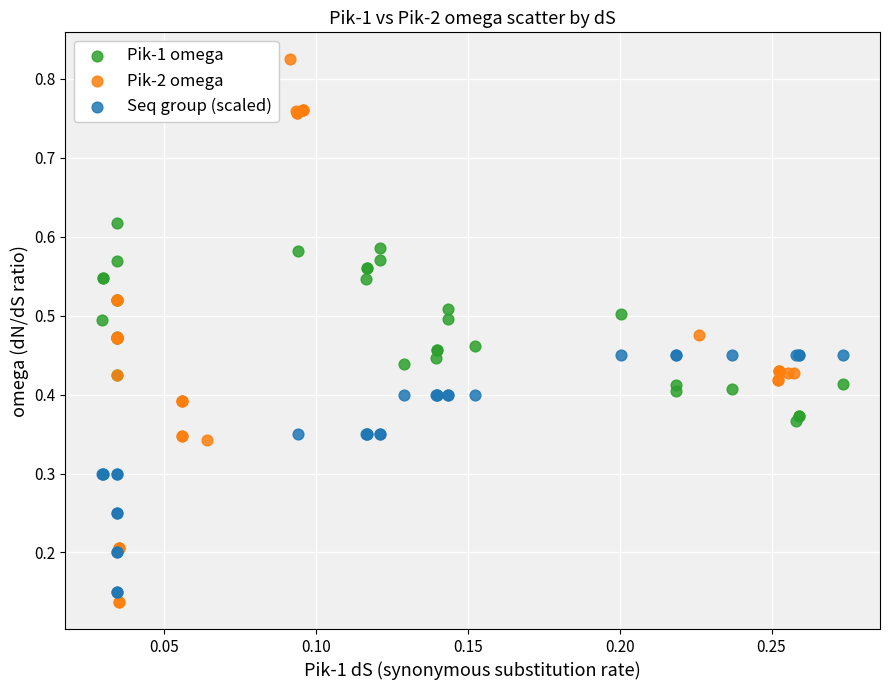

Which series has the widest spread of Y values?

Pik-2 omega